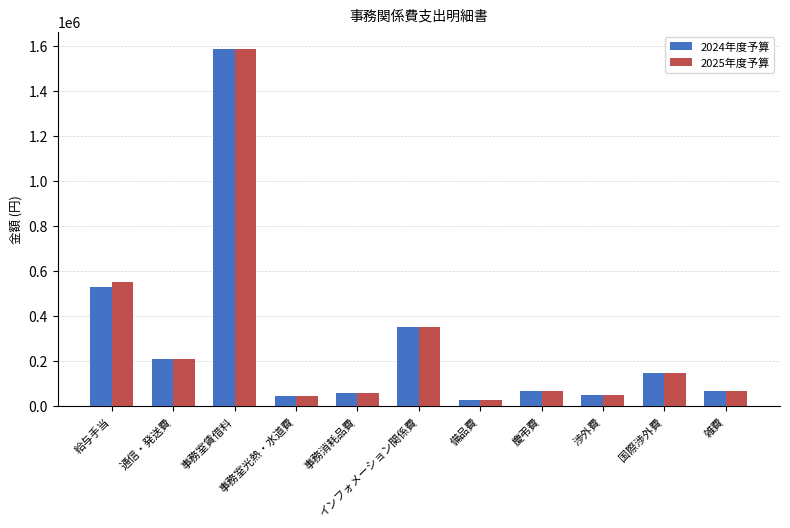

What is the difference between the second highest and minimum values in the 2024年度予算 series?

500000